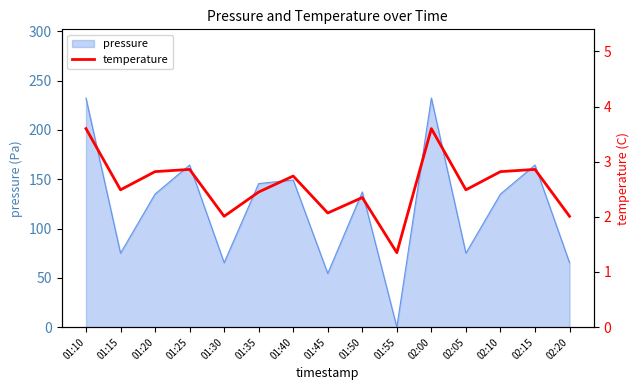

What is the change in value from 01:20 to 02:00?

+0.8